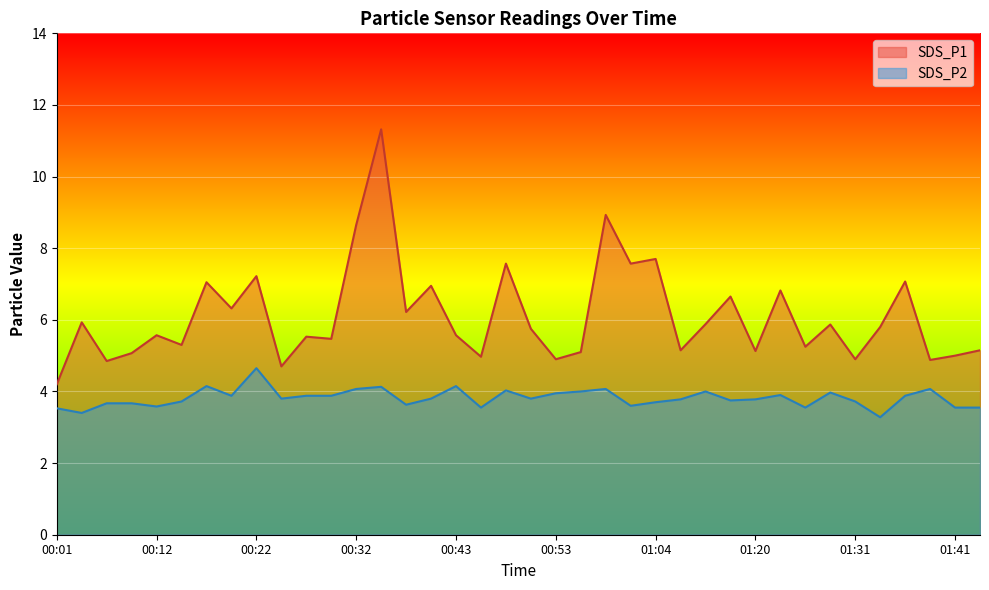

True or false: SDS_P2 and SDS_P1 cross at least once.

False